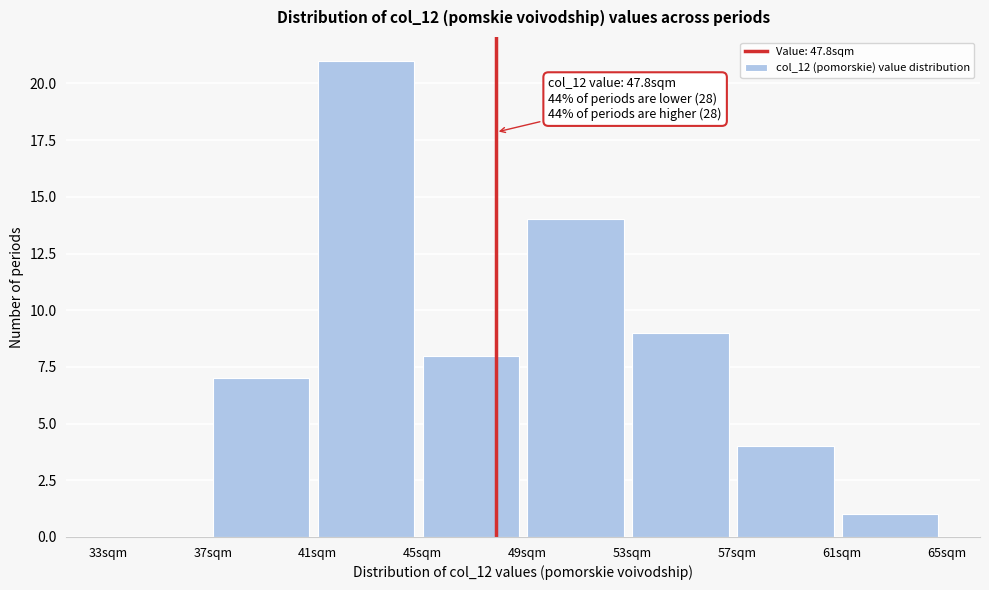

Which range on the x-axis has the tallest bar?

41 to 45